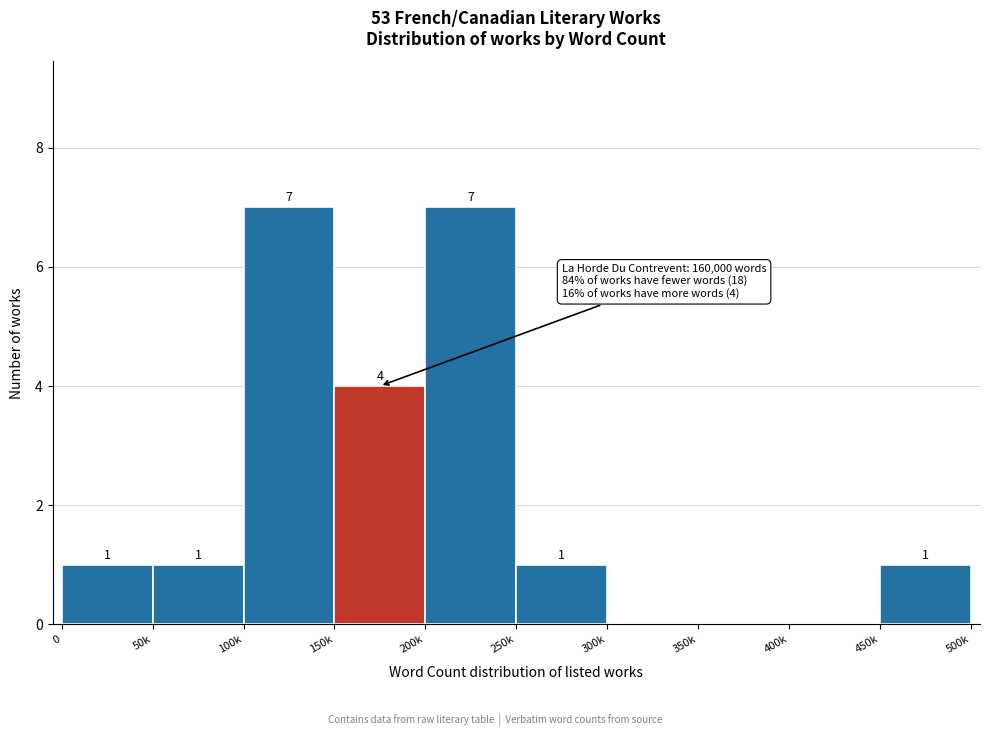

Reading right to left, list all the values displayed in this chart.

450k=1	400k=0	350k=0	300k=0	250k=1	200k=7	150k=4	100k=7	50k=1	0=1